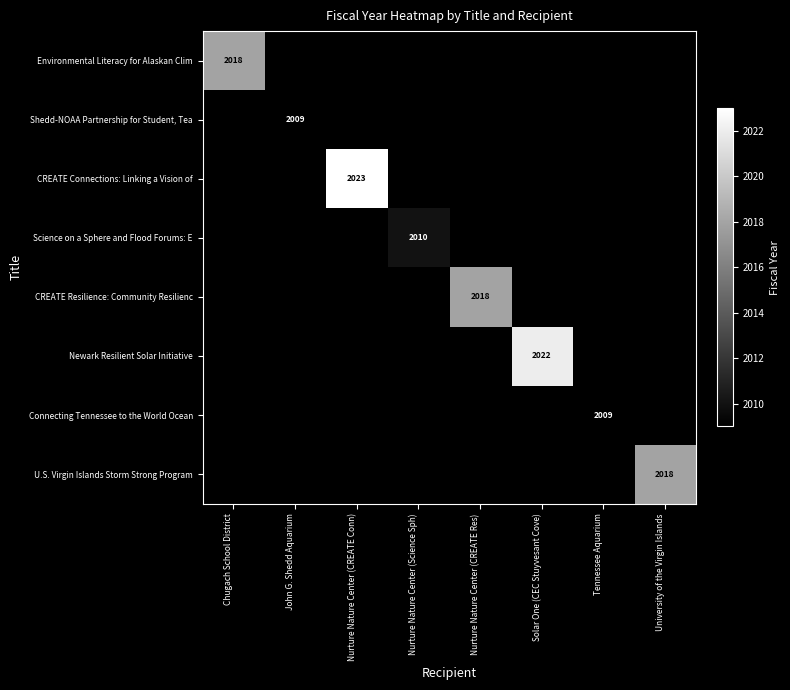

Is it true that Shedd-NOAA Partnership for Student, Tea equals 2009 at John G. Shedd Aquarium?

True